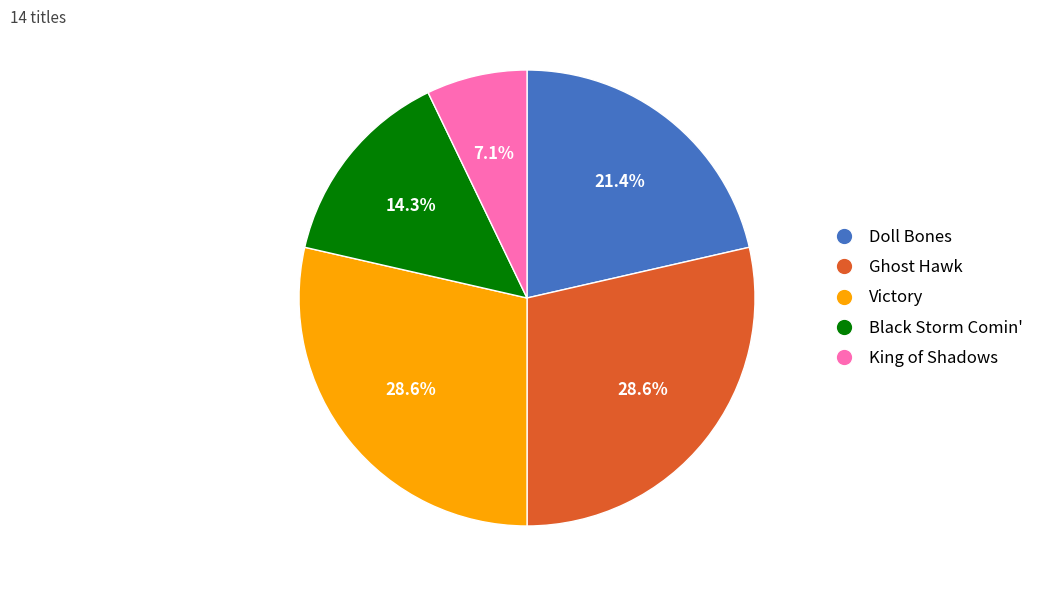

To the nearest percent, what is the combined percentage of Black Storm Comin' and King of Shadows?

21%